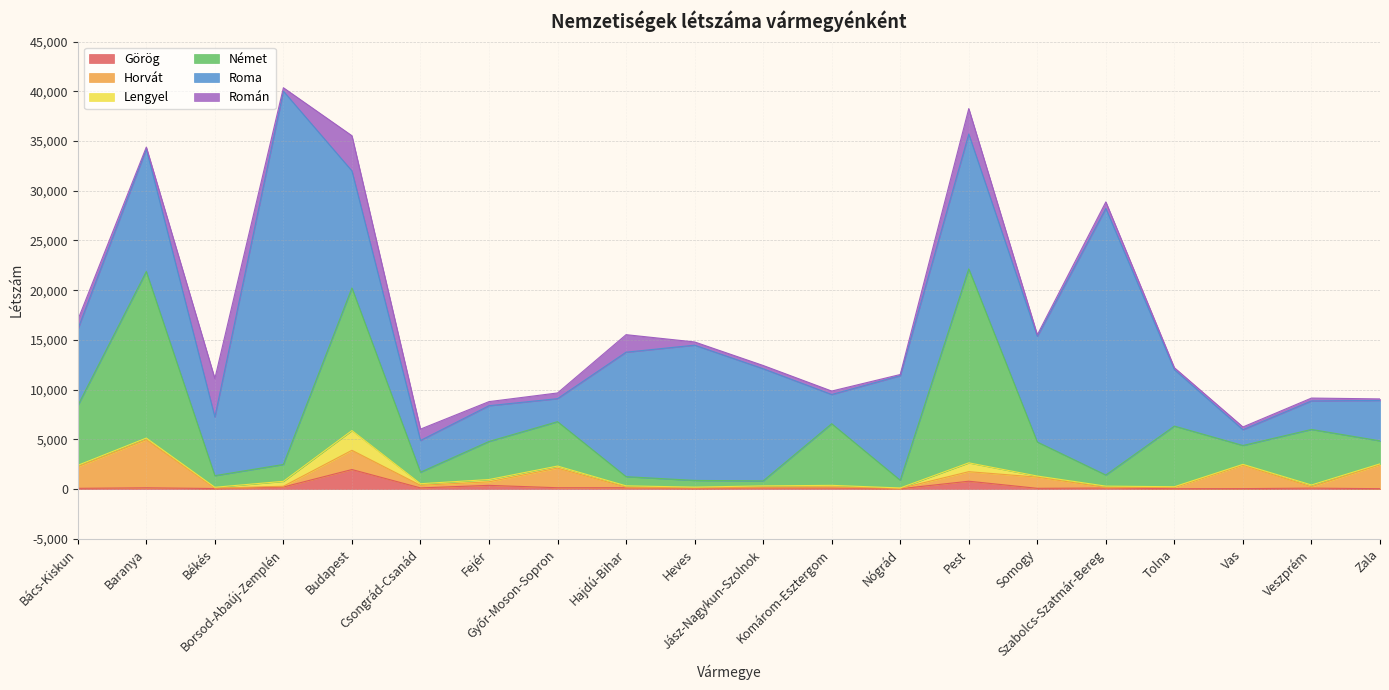

Rank the categories by Román value from highest to lowest.

Békés, Budapest, Pest, Hajdú-Bihar, Csongrád-Csanád, Bács-Kiskun, Szabolcs-Szatmár-Bereg, Győr-Moson-Sopron, Fejér, Komárom-Esztergom, Borsod-Abaúj-Zemplén, Jász-Nagykun-Szolnok, Heves, Veszprém, Vas, Tolna, Baranya, Somogy, Zala, Nógrád